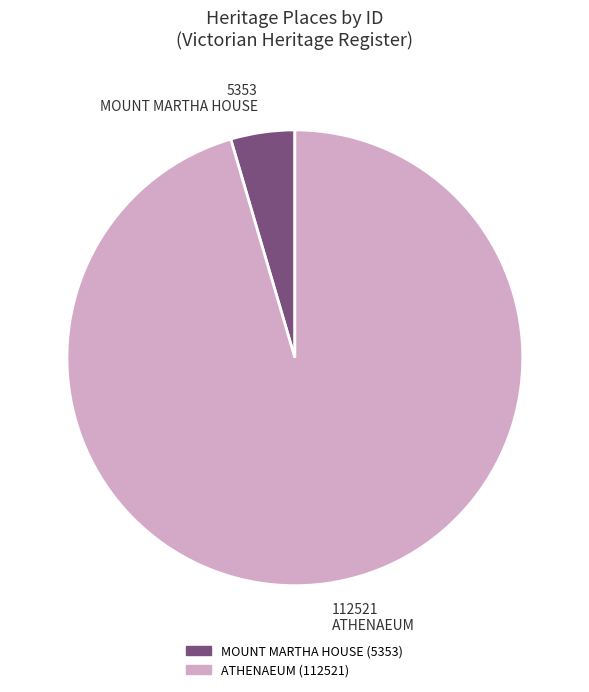

Count the number of slices in the pie.

2